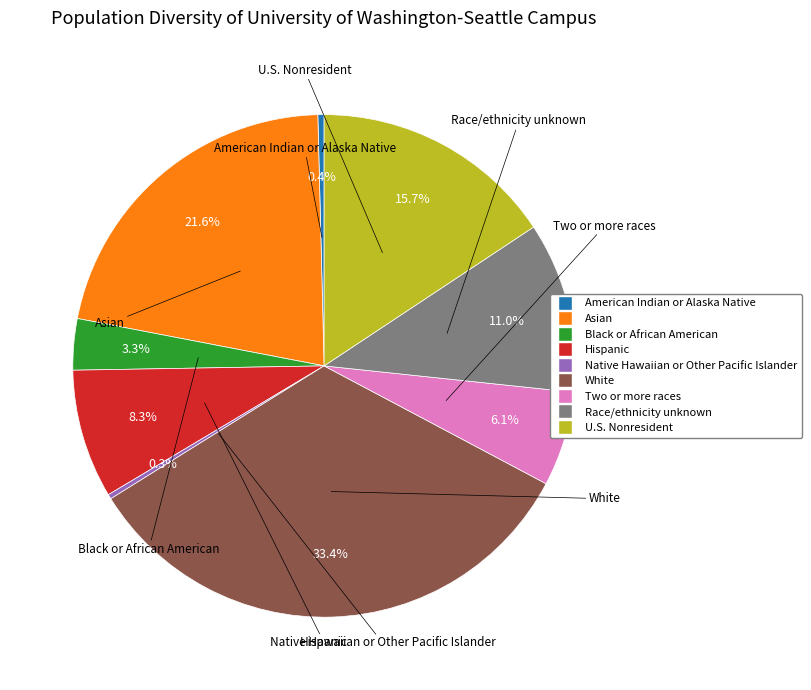

Count the number of slices in the pie.

9